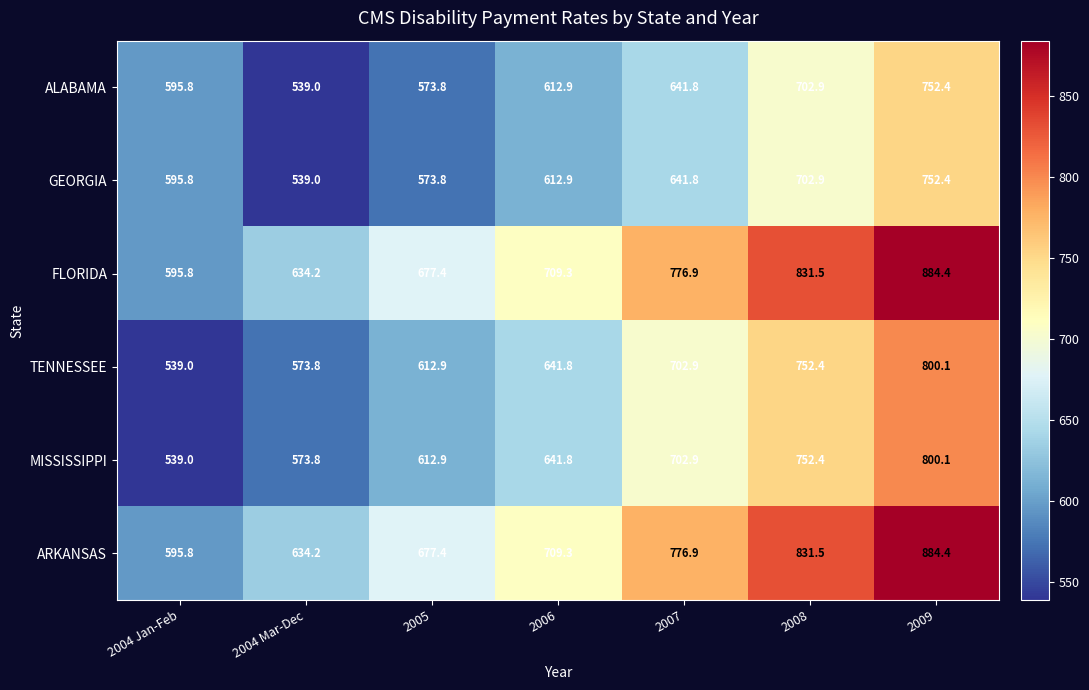

At which category does the chart reach its peak across all series?

2009